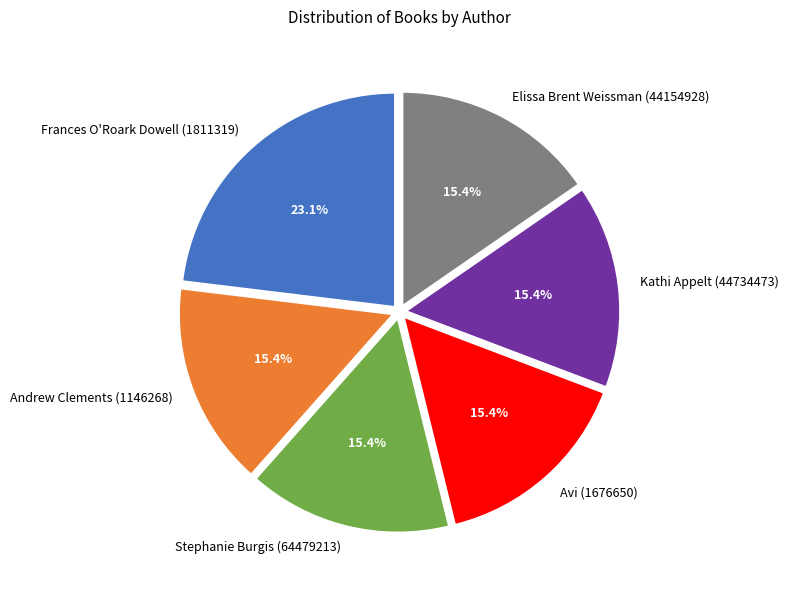

Which has a higher value, Stephanie Burgis (64479213) or Frances O'Roark Dowell (1811319)?

Frances O'Roark Dowell (1811319)